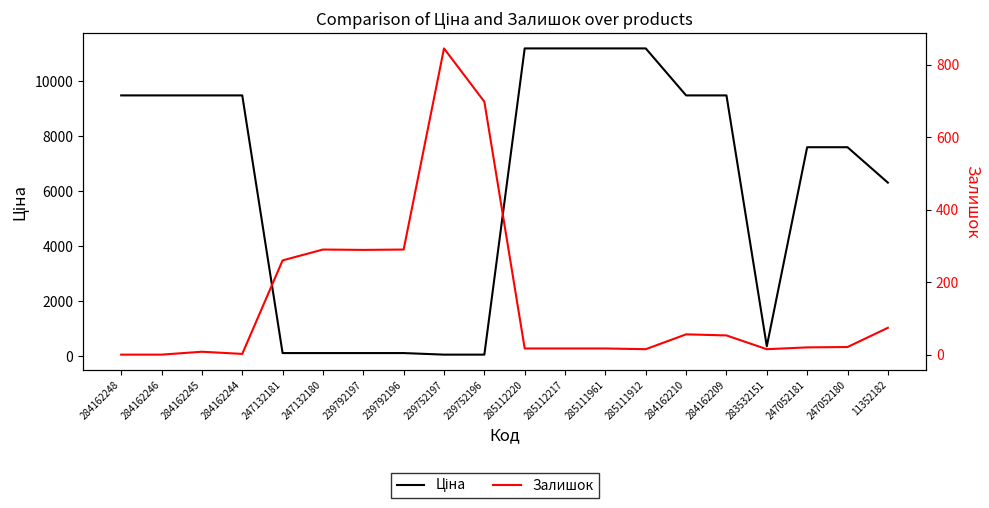

Between which two adjacent categories do Залишок and Ціна first intersect?

284162244 and 247132181